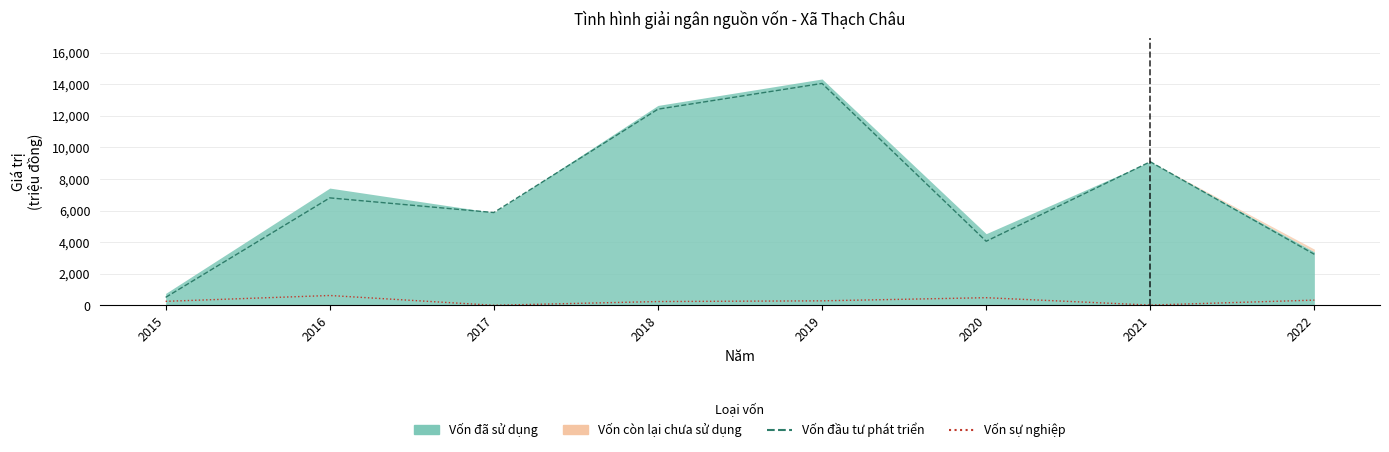

What is the sum of the Vốn đầu tư phát triển values at 2017 and 2019?

19923.0